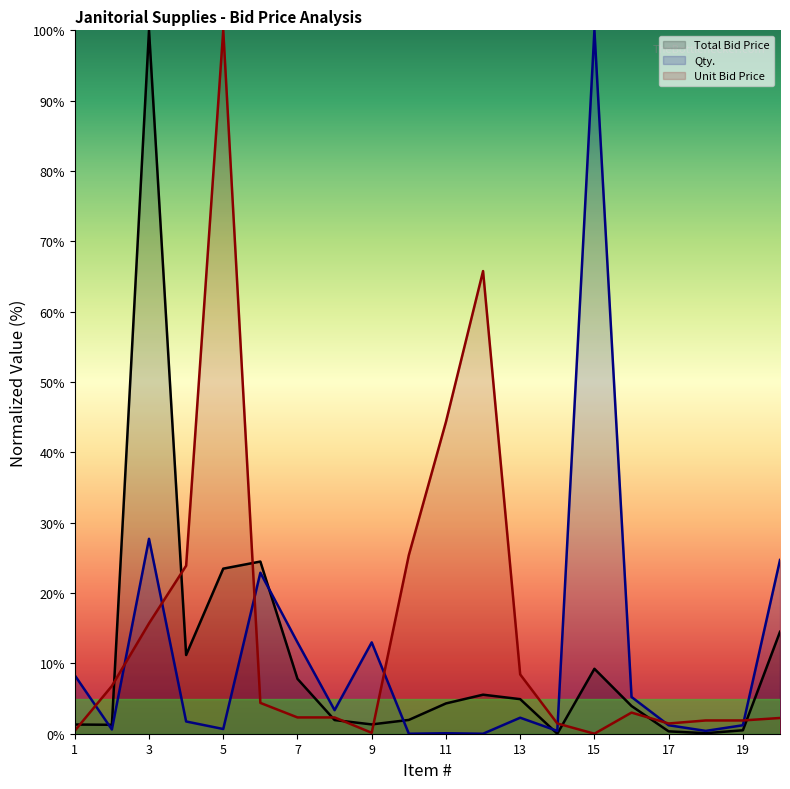

What are all the series names shown in the legend?

Total Bid Price, Qty., Unit Bid Price